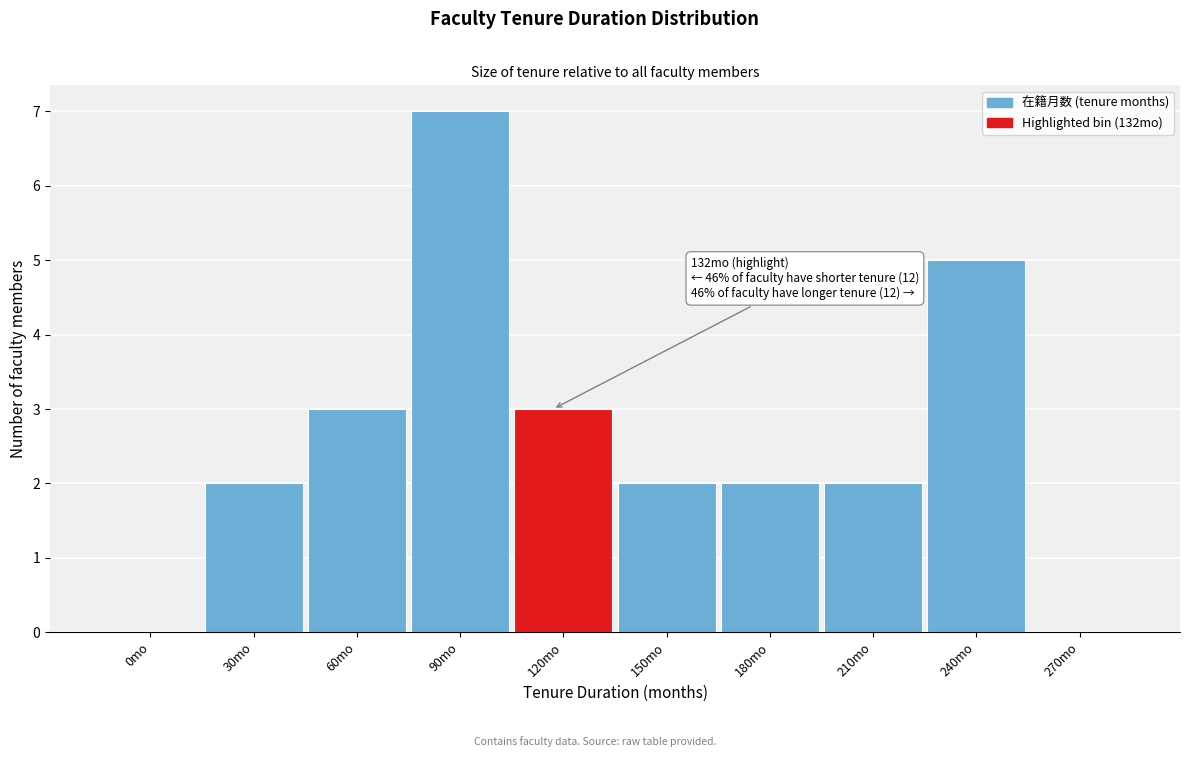

Reading left to right, list all the values displayed in this chart.

0mo=0	30mo=2	60mo=3	90mo=7	120mo=3	150mo=2	180mo=2	210mo=2	240mo=5	270mo=0